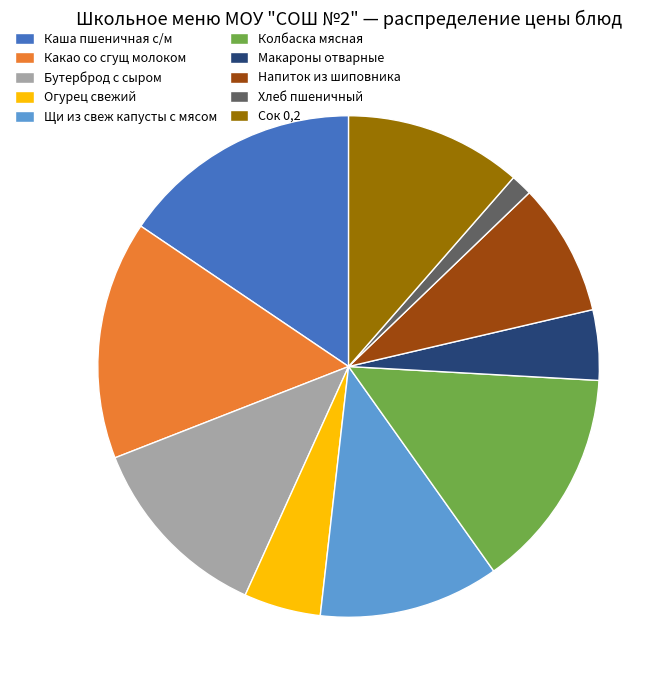

Which slice is the smallest?

Хлеб пшеничный